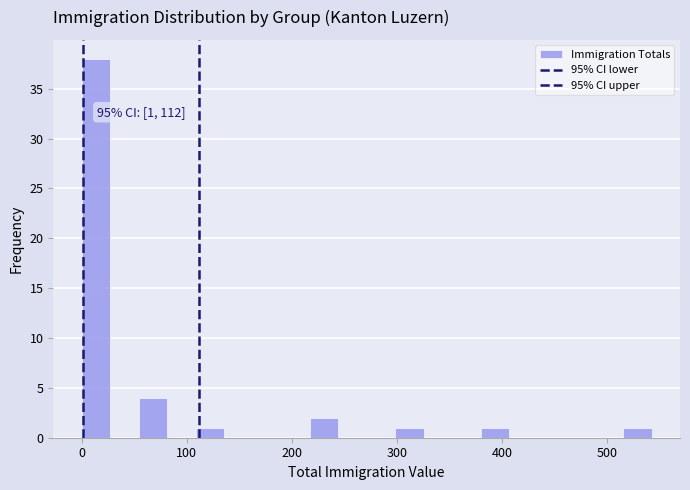

Around what value on the x-axis is the tallest bar? Give the approximate position of its centre, as read against the axis.

10